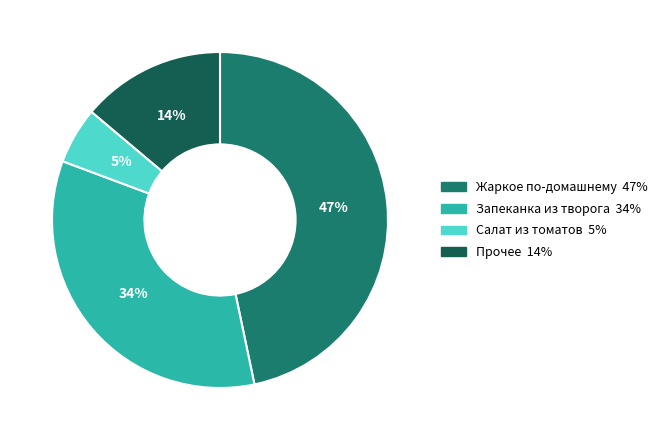

Is there a majority slice in this chart?

No